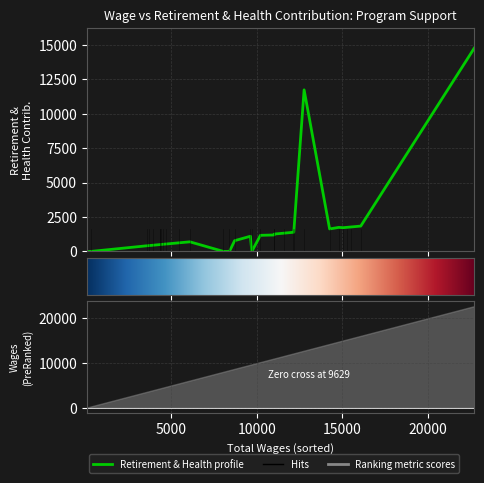

How many lines are shown in the chart?

2